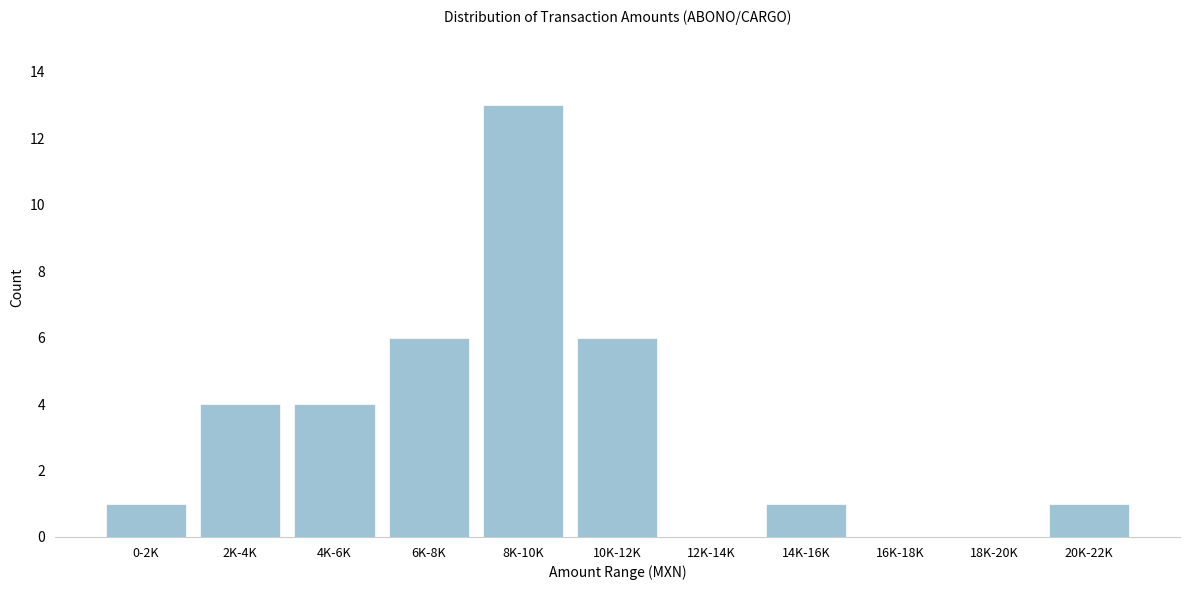

Reading left to right, transcribe all the data shown in this chart.

0-2K=1	2K-4K=4	4K-6K=4	6K-8K=6	8K-10K=13	10K-12K=6	12K-14K=0	14K-16K=1	16K-18K=0	18K-20K=0	20K-22K=1